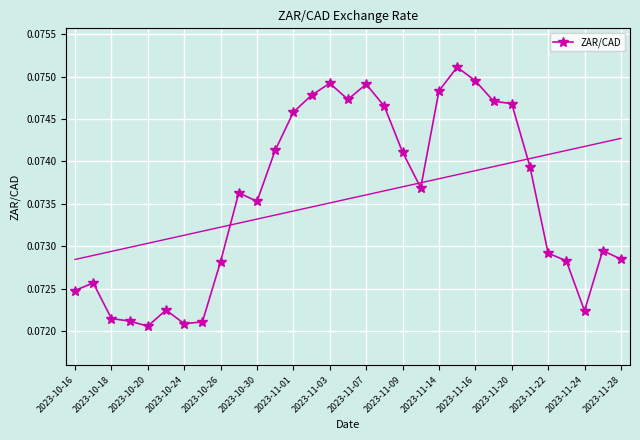

How many points are lower than both their immediate neighbors (excluding endpoints)?

6